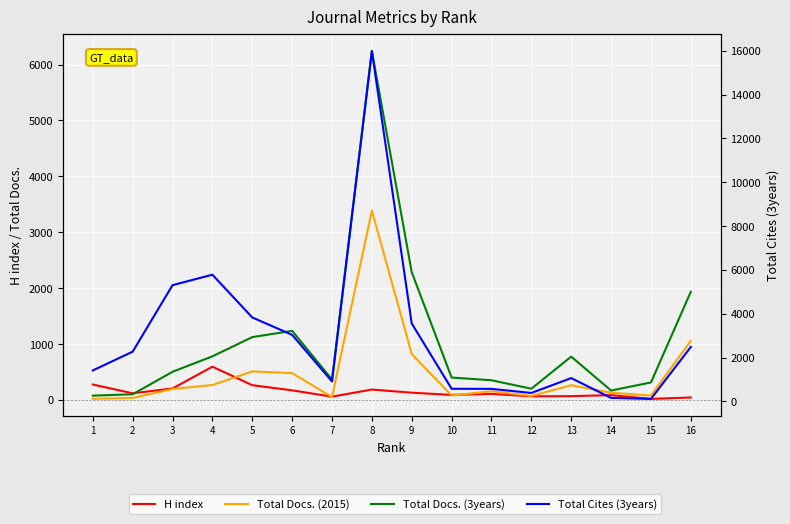

Is this an area chart (filled region under the line)?

No